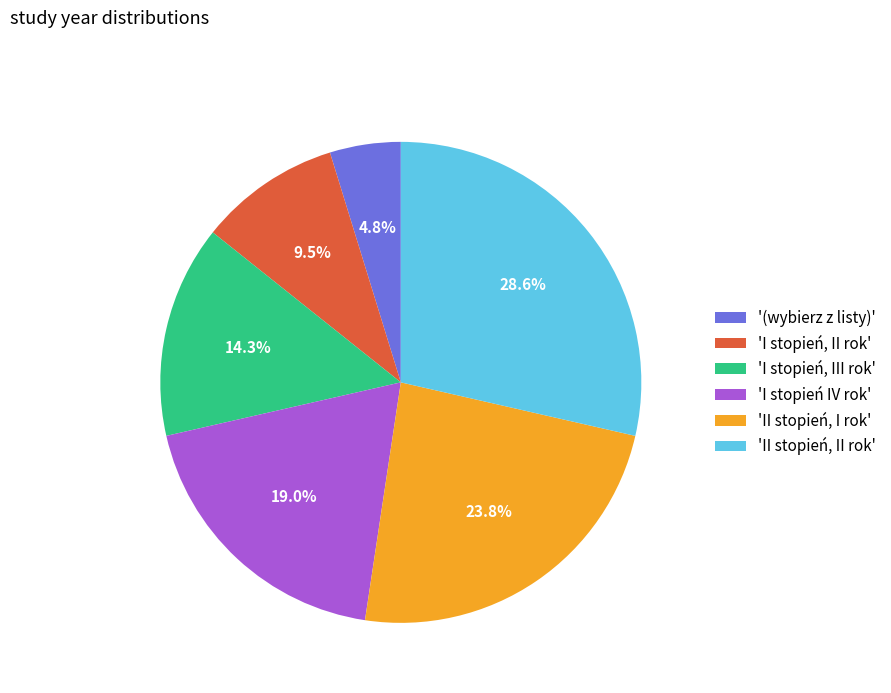

To the nearest percent, what is the average slice percentage?

17%